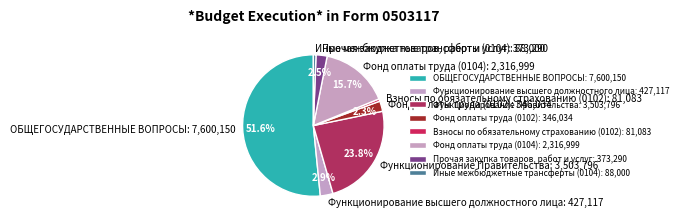

The Фонд оплаты труда (0102) slice represents 2% of the pie. True or false?

True